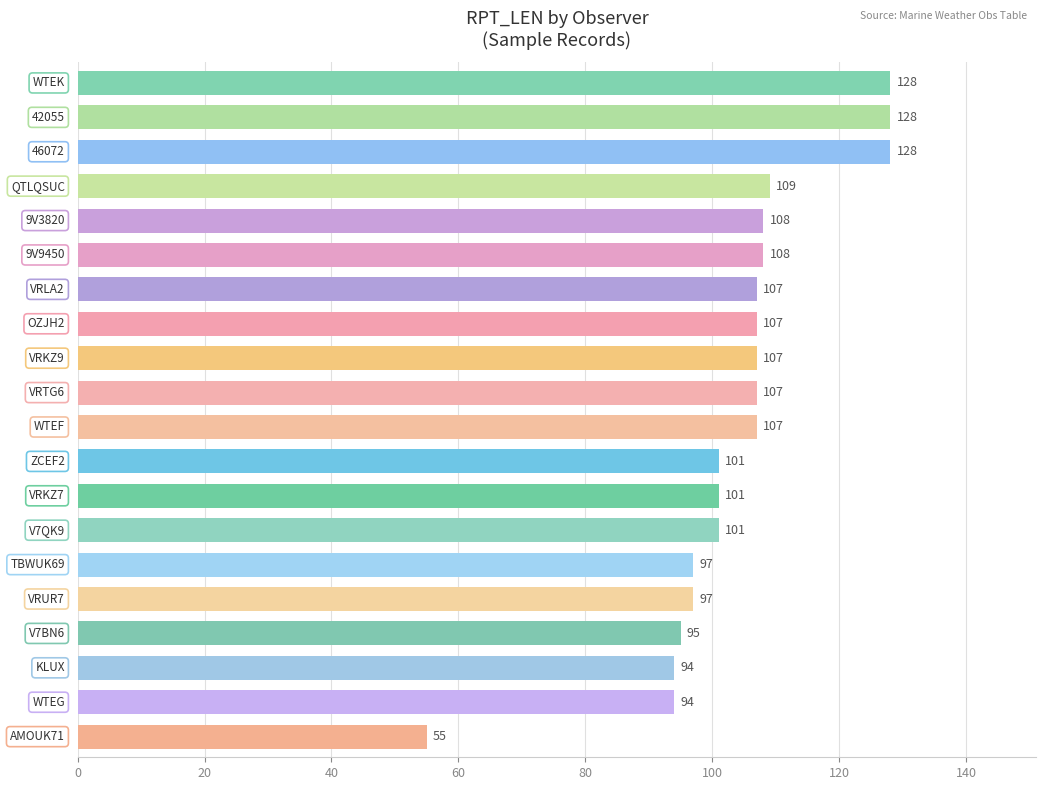

What is the sum of all values?

2079